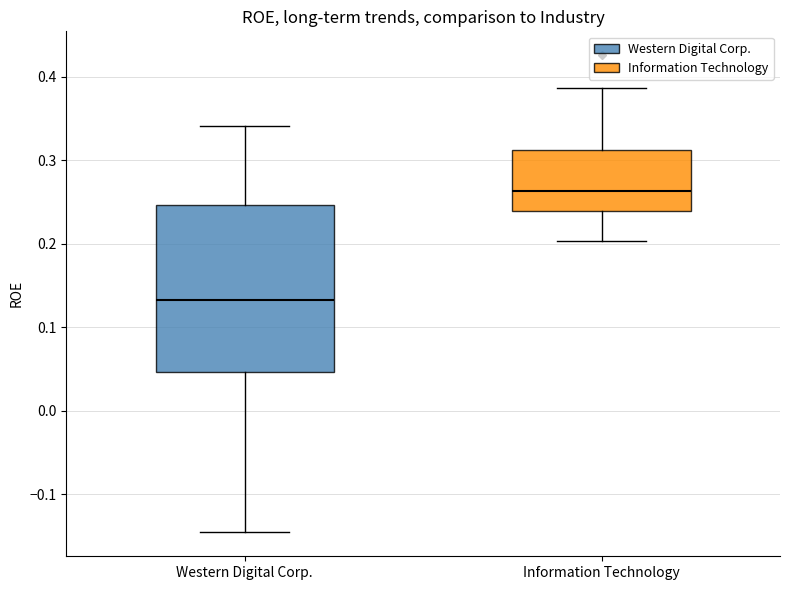

Comparing the boxes themselves (not the whiskers), which one is the tallest?

Western Digital Corp.